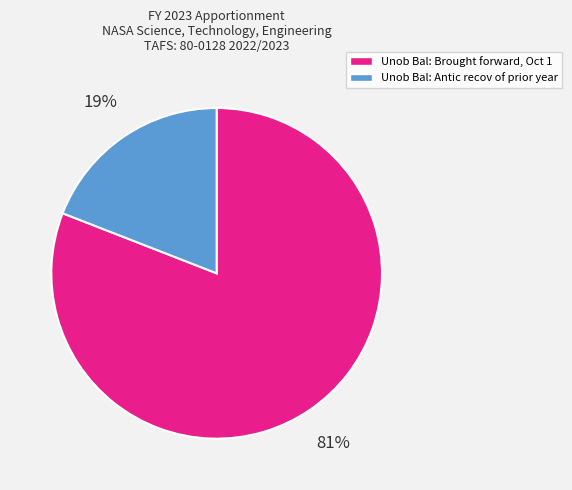

How many slices are in this pie chart?

2